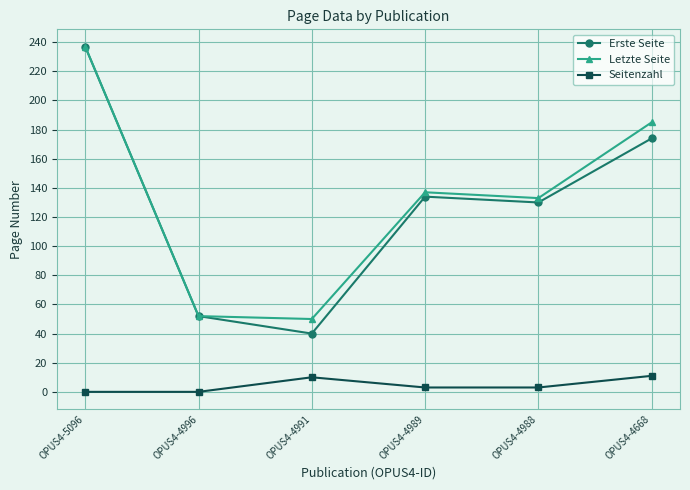

What is the spread (max minus min) of values at OPUS4-4668?

174